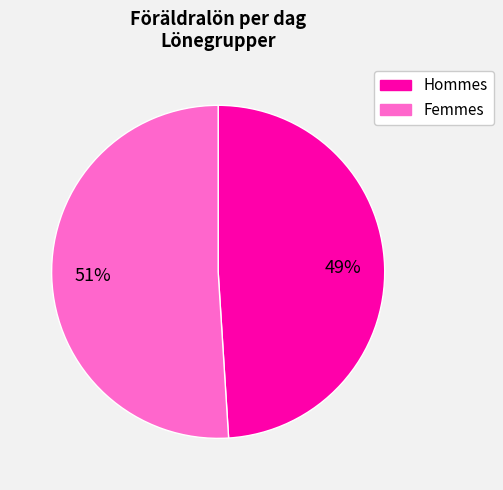

To the nearest percent, what is the average slice percentage?

50%